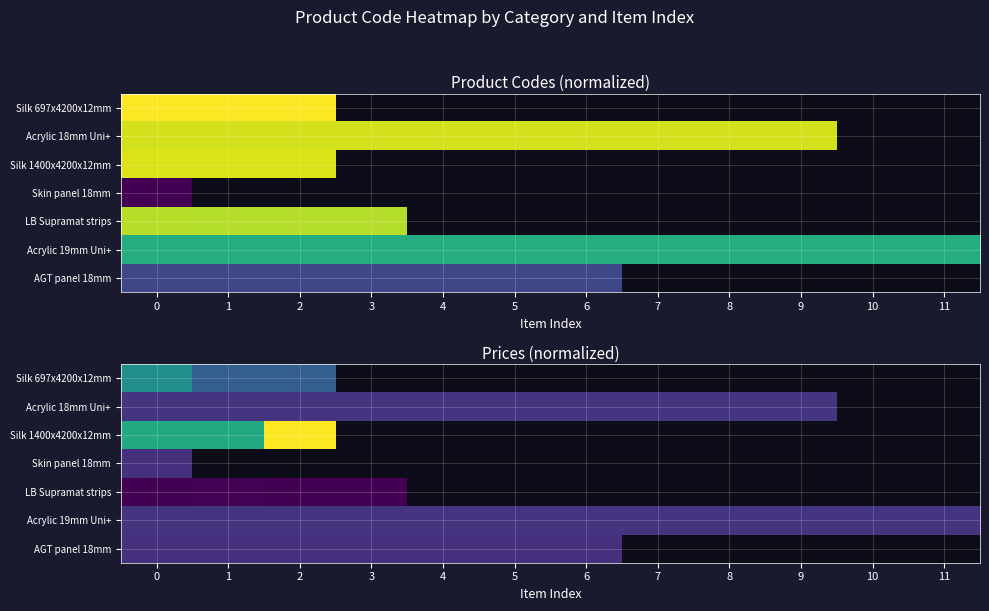

What is the spread (max minus min) of values at 2?

1.0